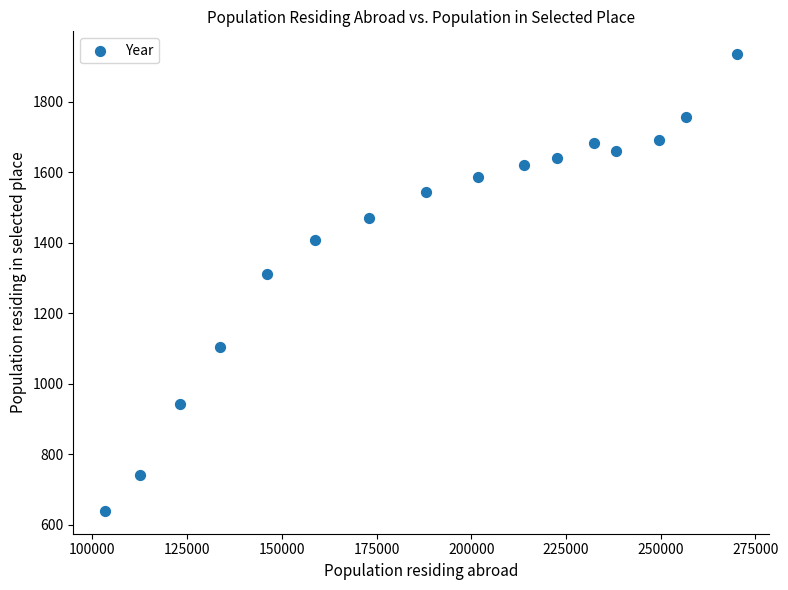

What Y value in the scatter plot is closest to 1287?

1313